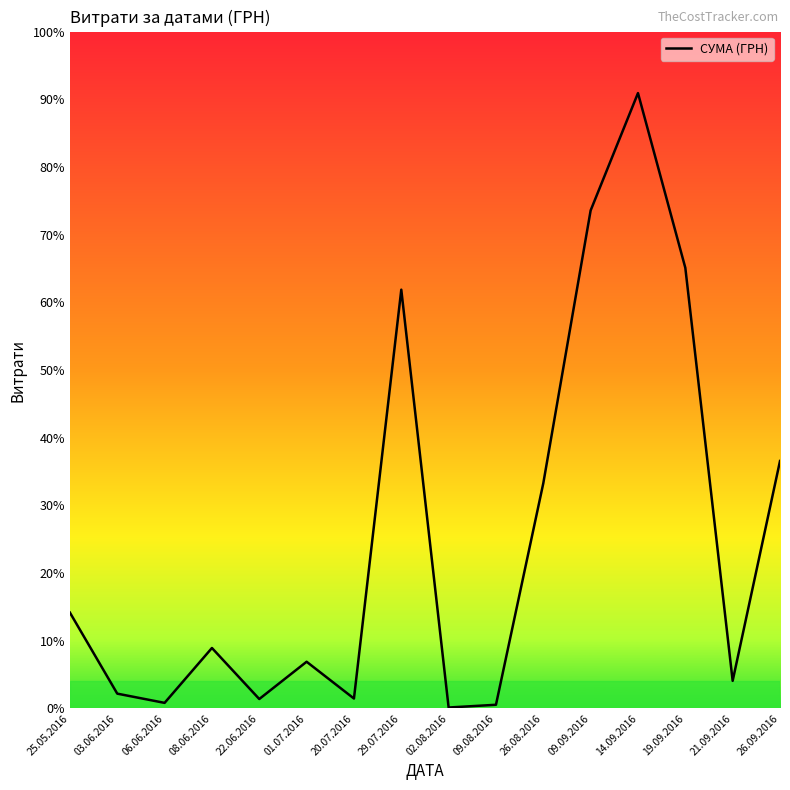

What is the value of the 1st point from the left?

3489.8